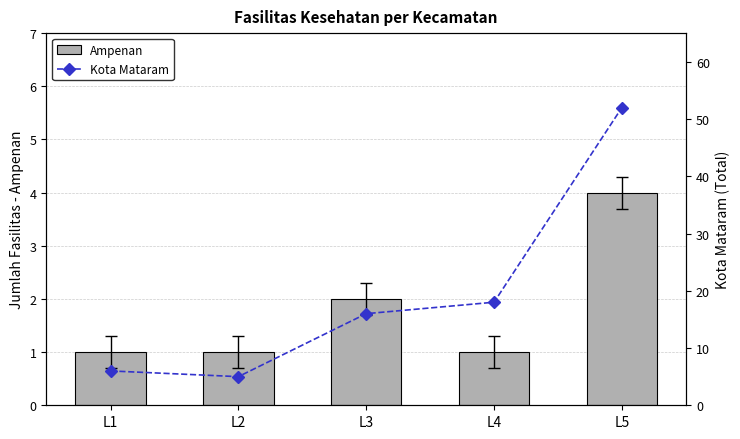

Which has a higher value, L1 or L5?

L5